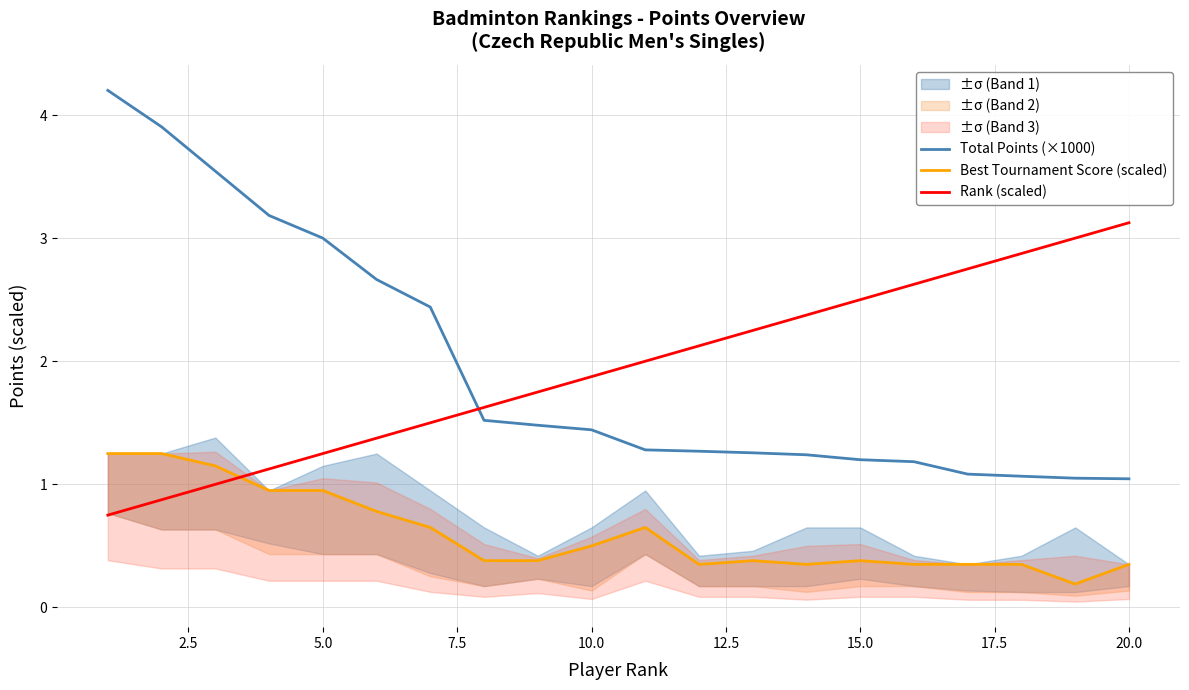

What is the maximum value for Rank (scaled)?

3.1